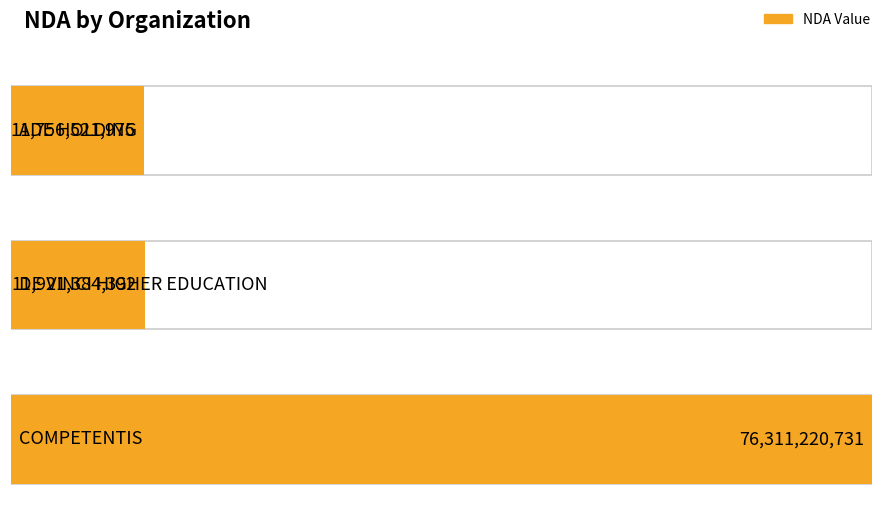

What is the greatest value displayed?

76311220731